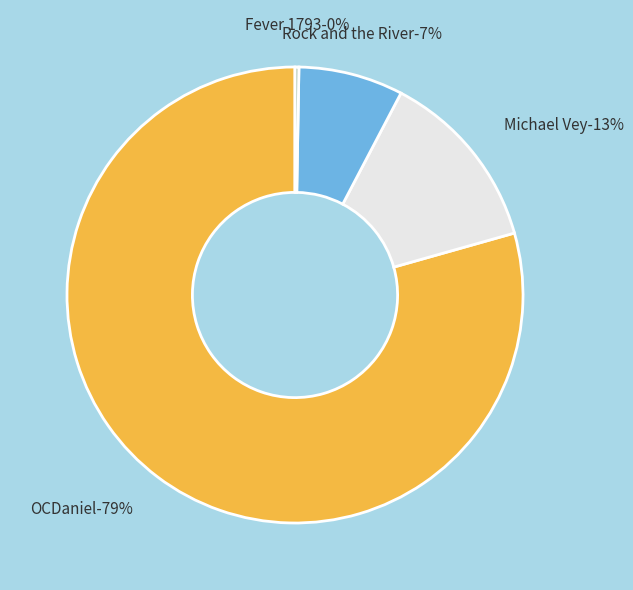

How many segments does this pie chart have?

4